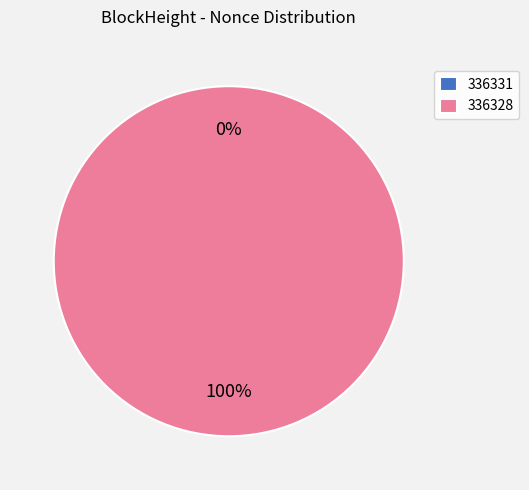

Count the number of slices in the pie.

2